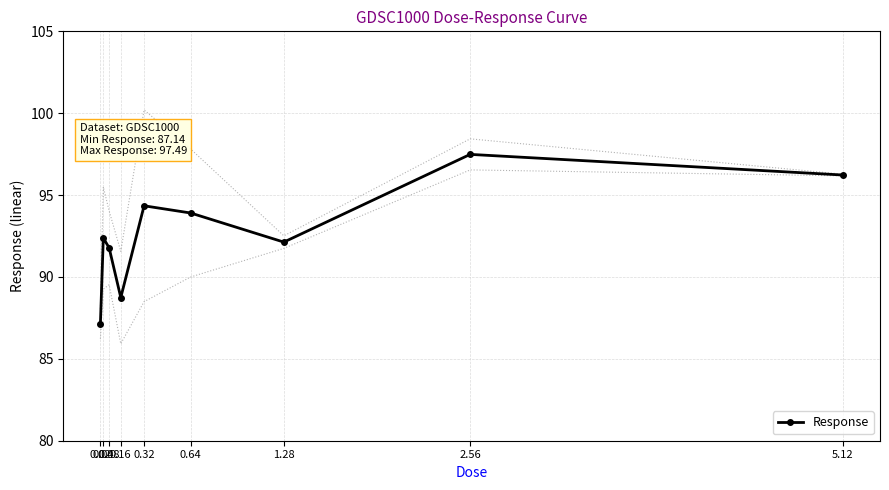

Which category has the lowest value across all series?

0.02